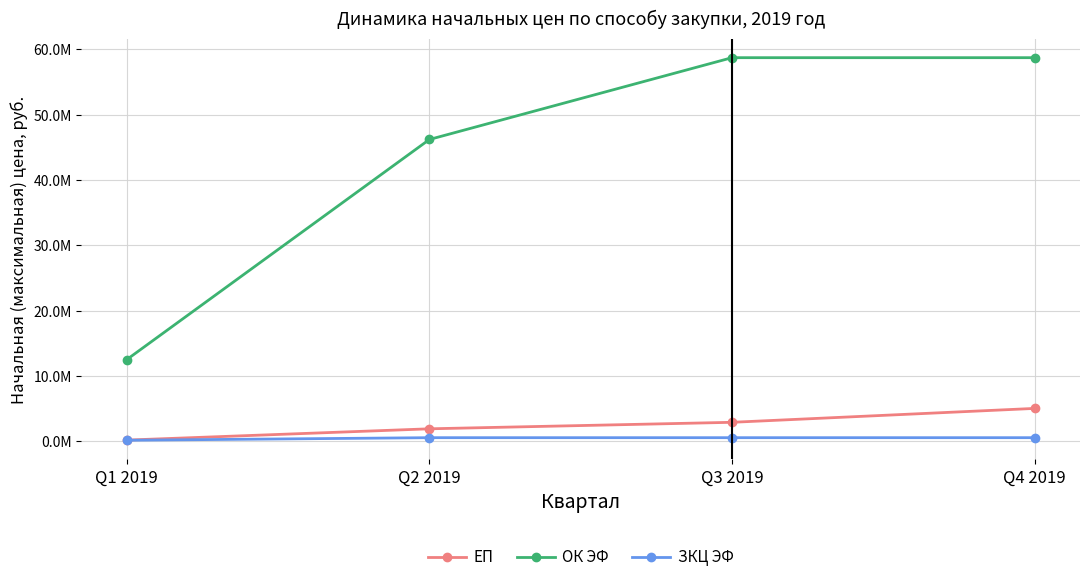

What are all the series names shown in the legend?

ЕП, ОК ЭФ, ЗКЦ ЭФ